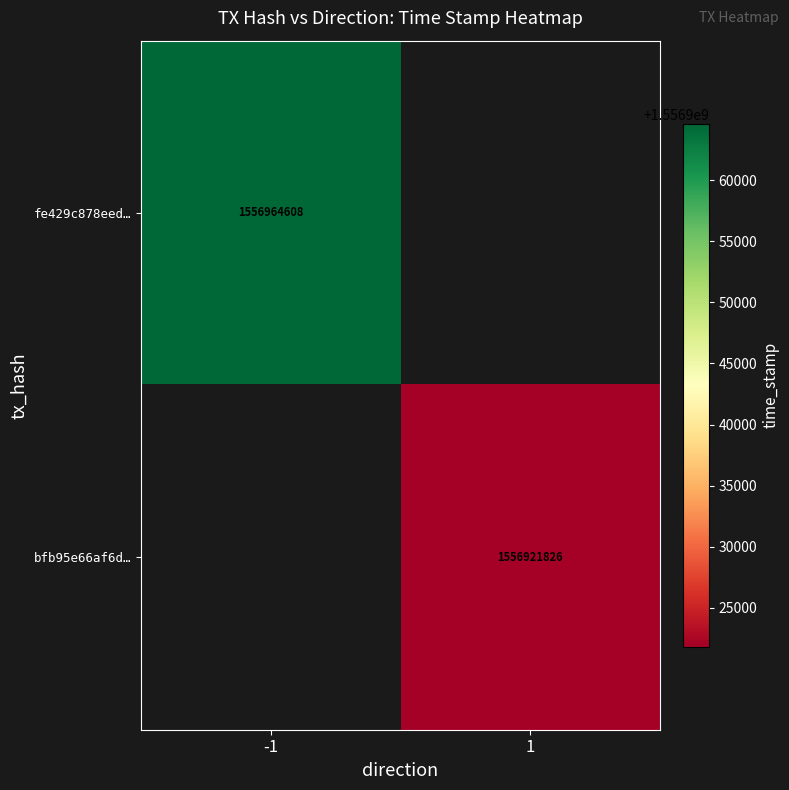

Is it true that fe429c878eed… equals 2533127947 at -1?

False